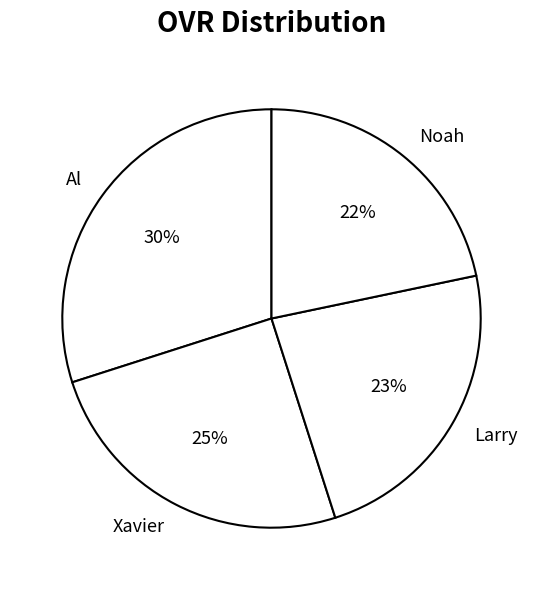

Is there any slice that represents more than half of the pie?

No